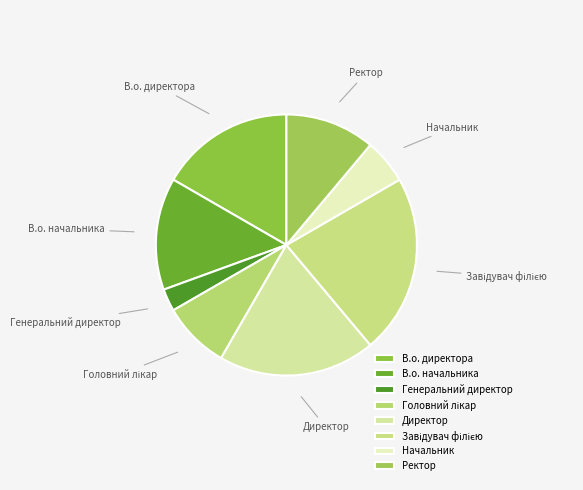

True or false: Начальник accounts for 6% of the total.

True